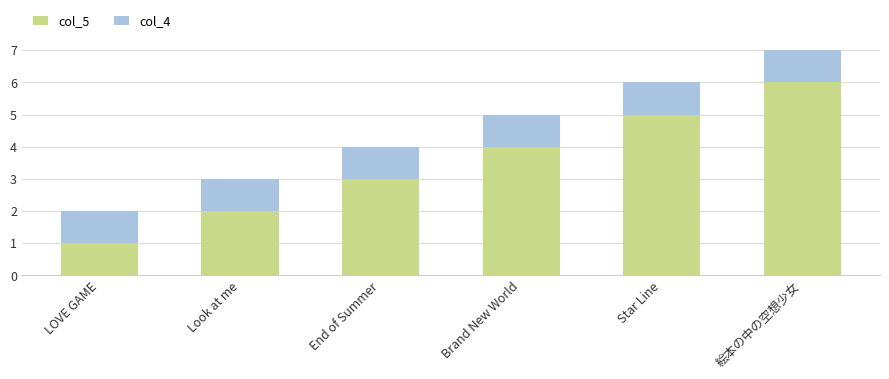

What is the total value across all series at Star Line?

6